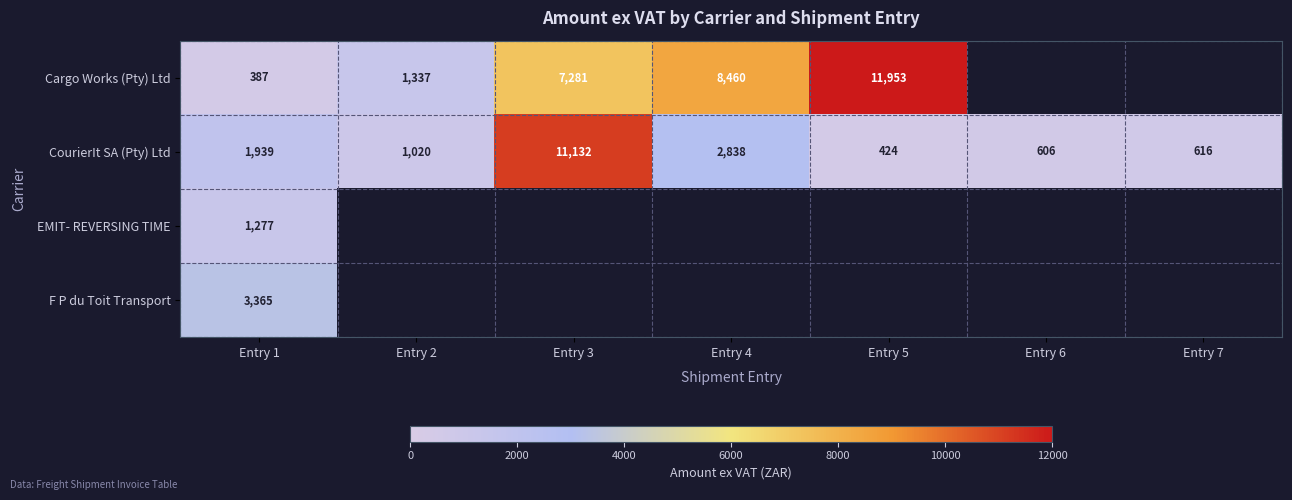

Rank the series at Entry 1 from highest to lowest value.

F P du Toit Transport, CourierIt SA (Pty) Ltd, EMIT- REVERSING TIME, Cargo Works (Pty) Ltd